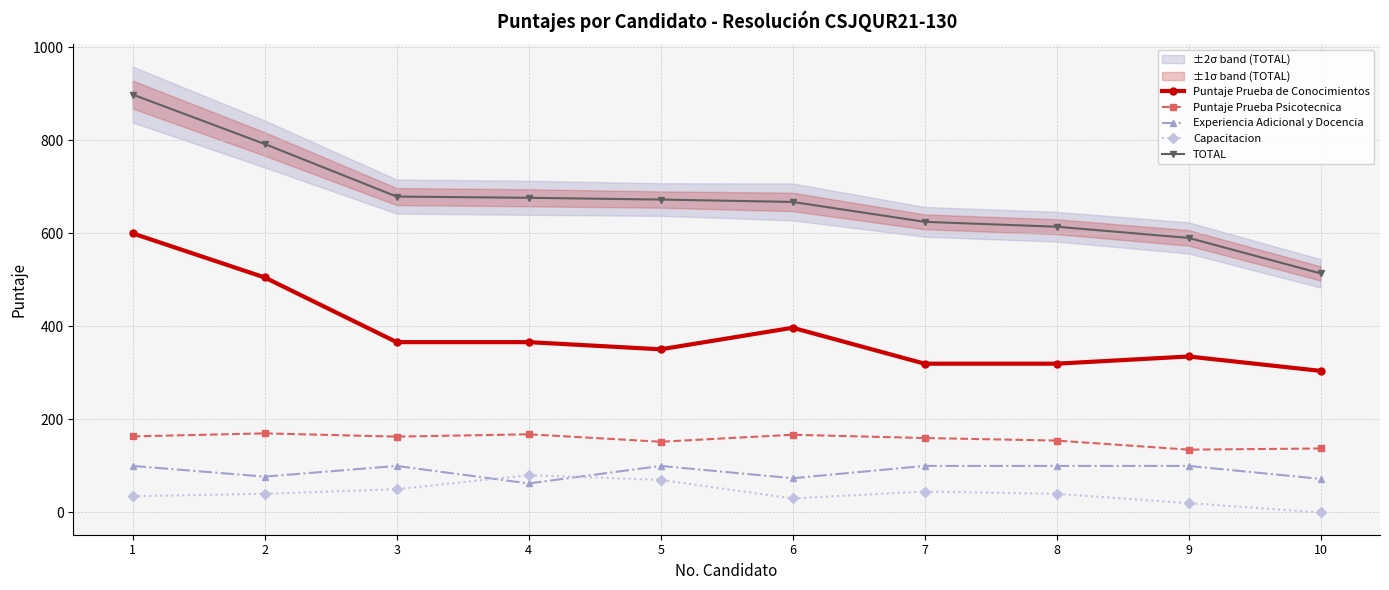

Reading left to right, what are all the values shown in this chart?

Puntaje Prueba de Conocimientos: 1=600.0	2=505.2	3=366.2	4=366.2	5=350.7	6=397.1	7=319.8	8=319.8	9=335.3	10=304.4
Puntaje Prueba Psicotecnica: 1=163.5	2=170.0	3=163.0	4=168.0	5=152.0	6=167.0	7=160.0	8=154.5	9=135.0	10=137.5
Experiencia Adicional y Docencia: 1=100.0	2=77.0	3=100.0	4=62.3	5=100.0	6=73.6	7=100.0	8=100.0	9=100.0	10=72.1
Capacitacion: 1=35.0	2=40.0	3=50.0	4=80.0	5=70.0	6=30.0	7=45.0	8=40.0	9=20.0	10=0.0
TOTAL: 1=898.5	2=792.2	3=679.2	4=676.5	5=672.7	6=667.6	7=624.8	8=614.3	9=590.3	10=513.9